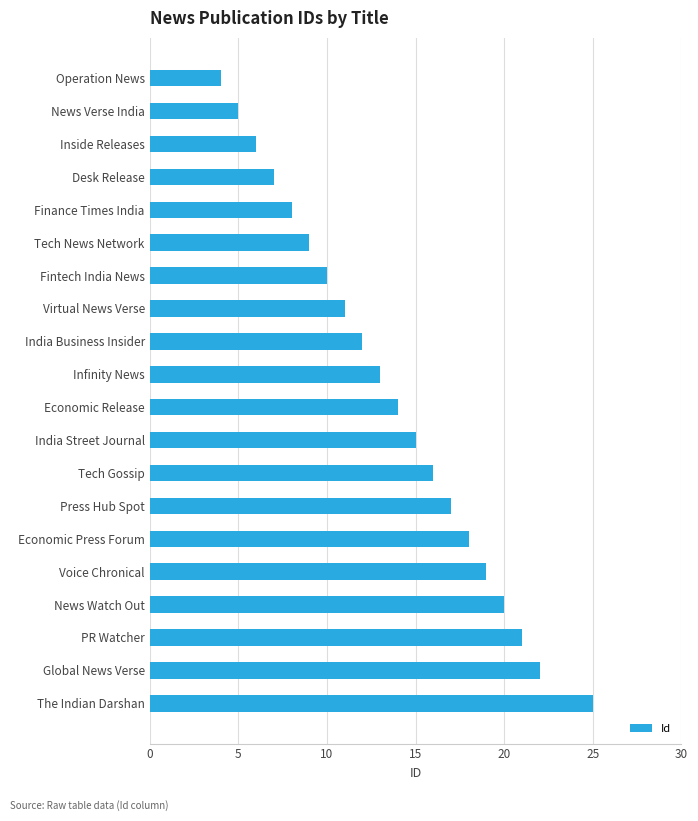

Reading top to bottom, list all the values displayed in this chart.

Operation News=4	News Verse India=5	Inside Releases=6	Desk Release=7	Finance Times India=8	Tech News Network=9	Fintech India News=10	Virtual News Verse=11	India Business Insider=12	Infinity News=13	Economic Release=14	India Street Journal=15	Tech Gossip=16	Press Hub Spot=17	Economic Press Forum=18	Voice Chronical=19	News Watch Out=20	PR Watcher=21	Global News Verse=22	The Indian Darshan=25